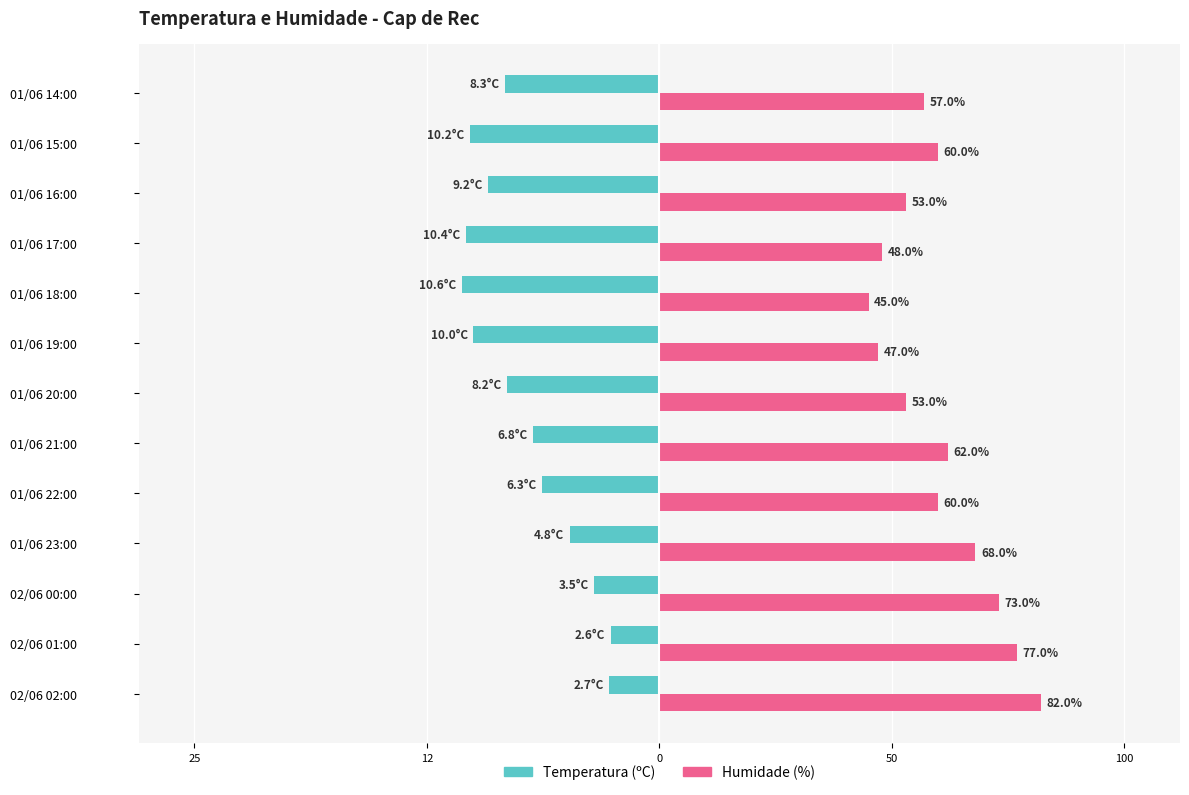

What are all the series names shown in the legend?

Temperatura (ºC), Humidade (%)